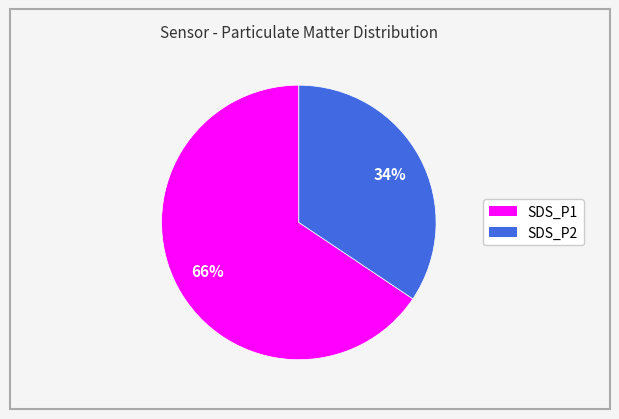

To the nearest percent, what portion does SDS_P1 represent?

65%